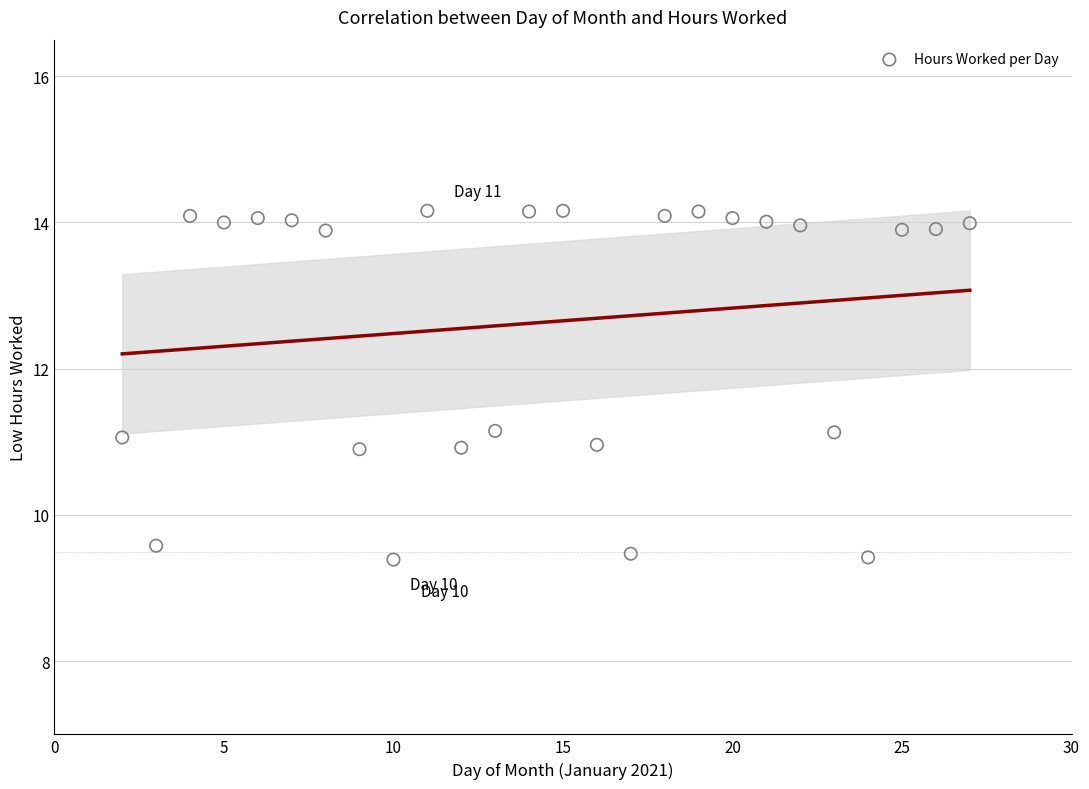

What is the range of X values (max minus min)?

25.0